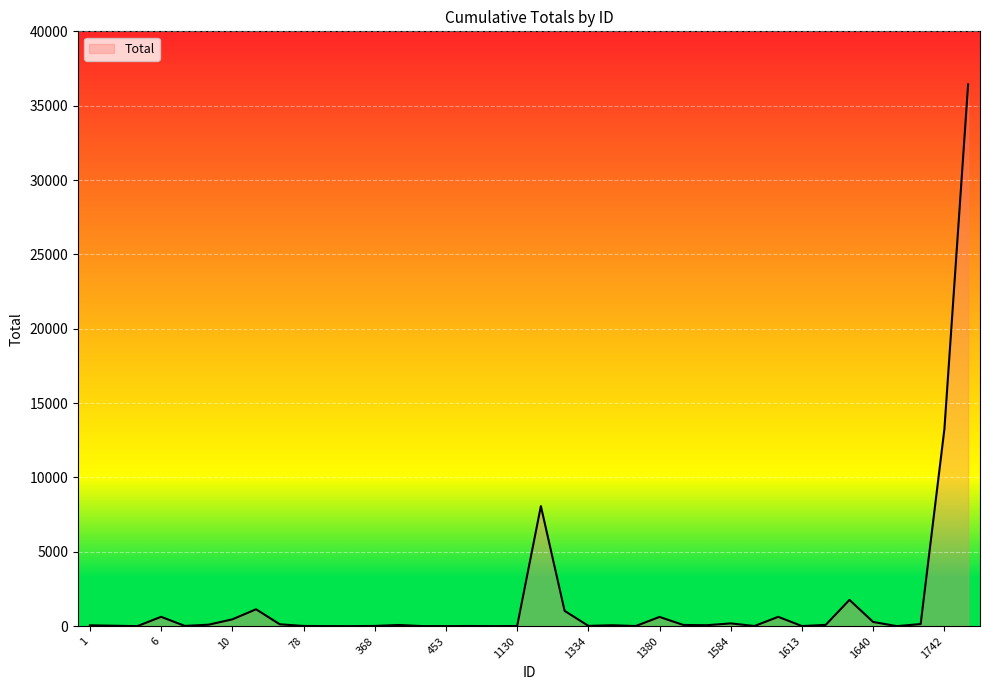

What is the difference between the maximum and minimum values?

36430